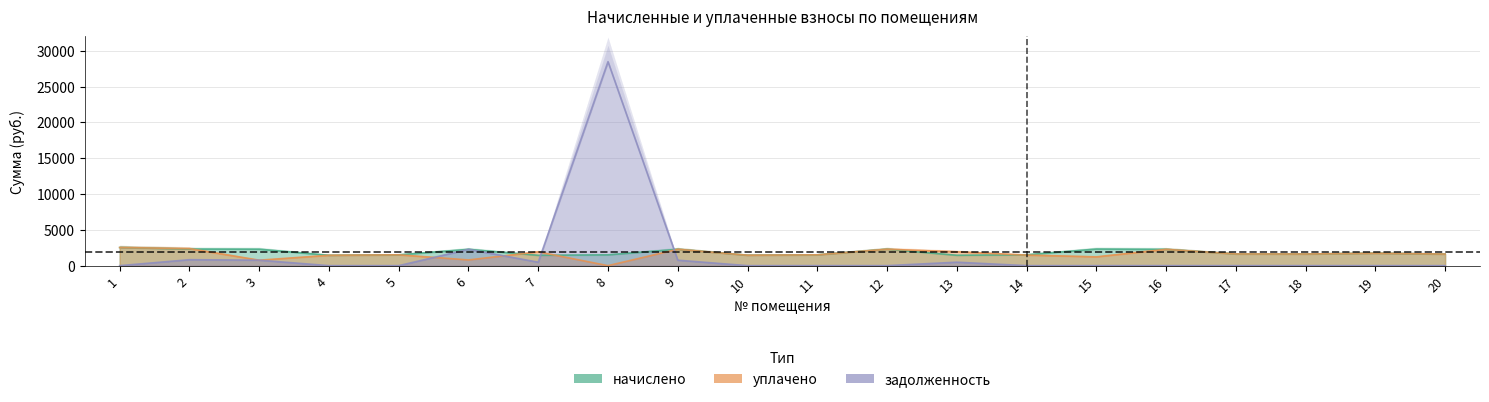

How many interior local peaks does the начислено series have?

5